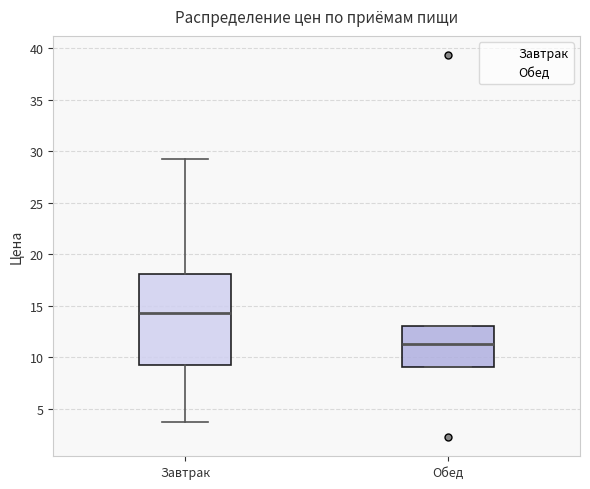

Reading left to right, transcribe this box plot: for each box, give where its median line is, the range the box spans, and where its two whiskers end, as read against the y-axis. The values are not printed on the chart, so give them approximately, as read against the axis.

Завтрак: median 14.5, box 9.5 to 18.0, whiskers 3.5 to 29.0
Обед: median 11.5, box 9.0 to 13.0, whiskers 9.0 to 13.0